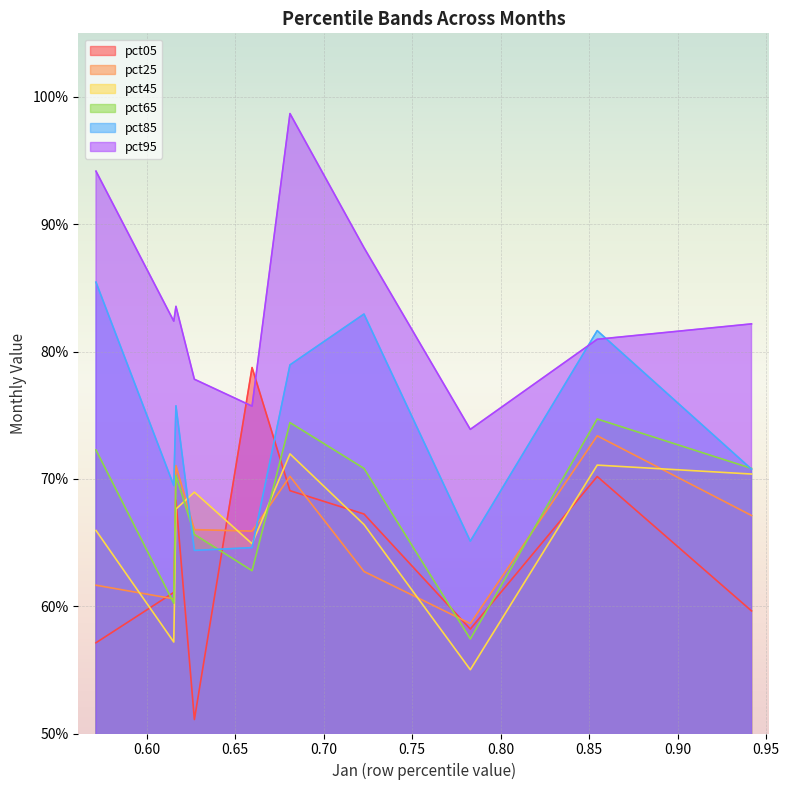

True or false: pct65 and pct05 intersect in this chart.

True